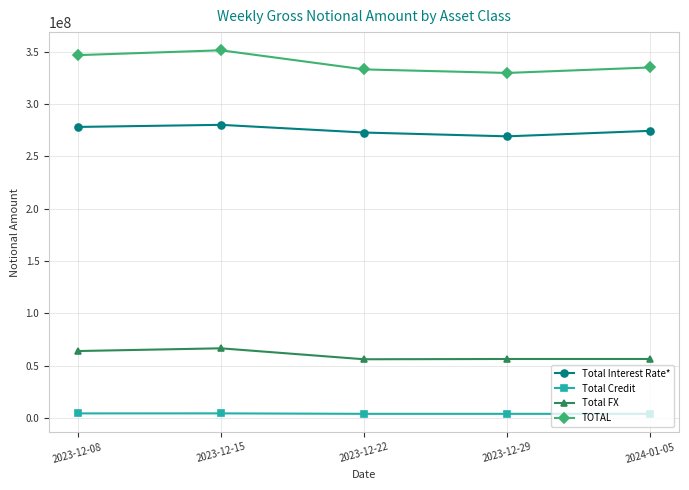

The Total FX series shows 11690008 at 2023-12-29. True or false?

False